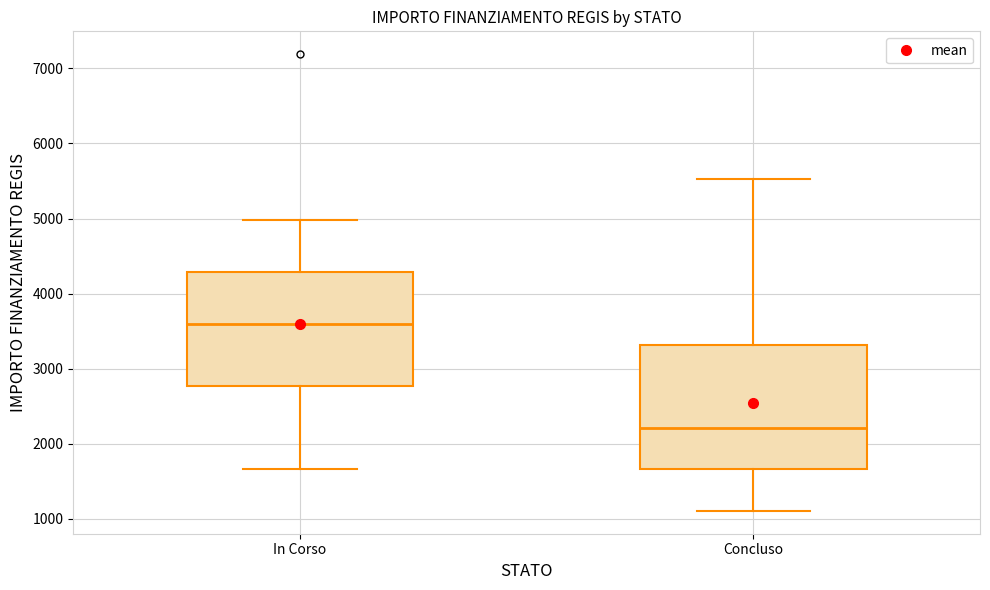

Which box has the lowest median line?

Concluso